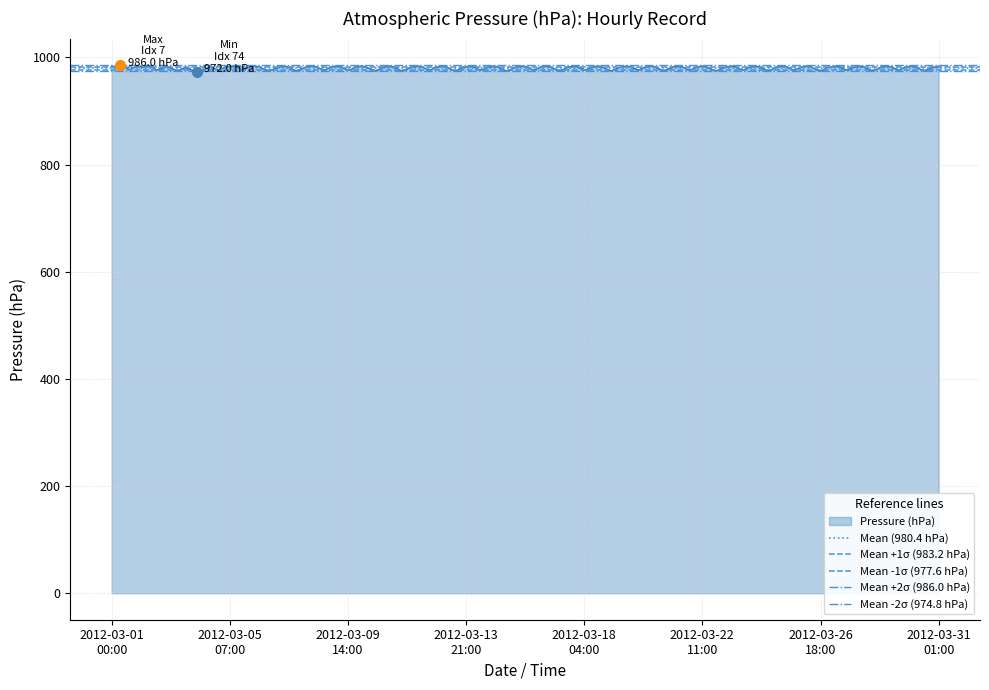

What is the lowest value of the Pressure (hPa) series?

972